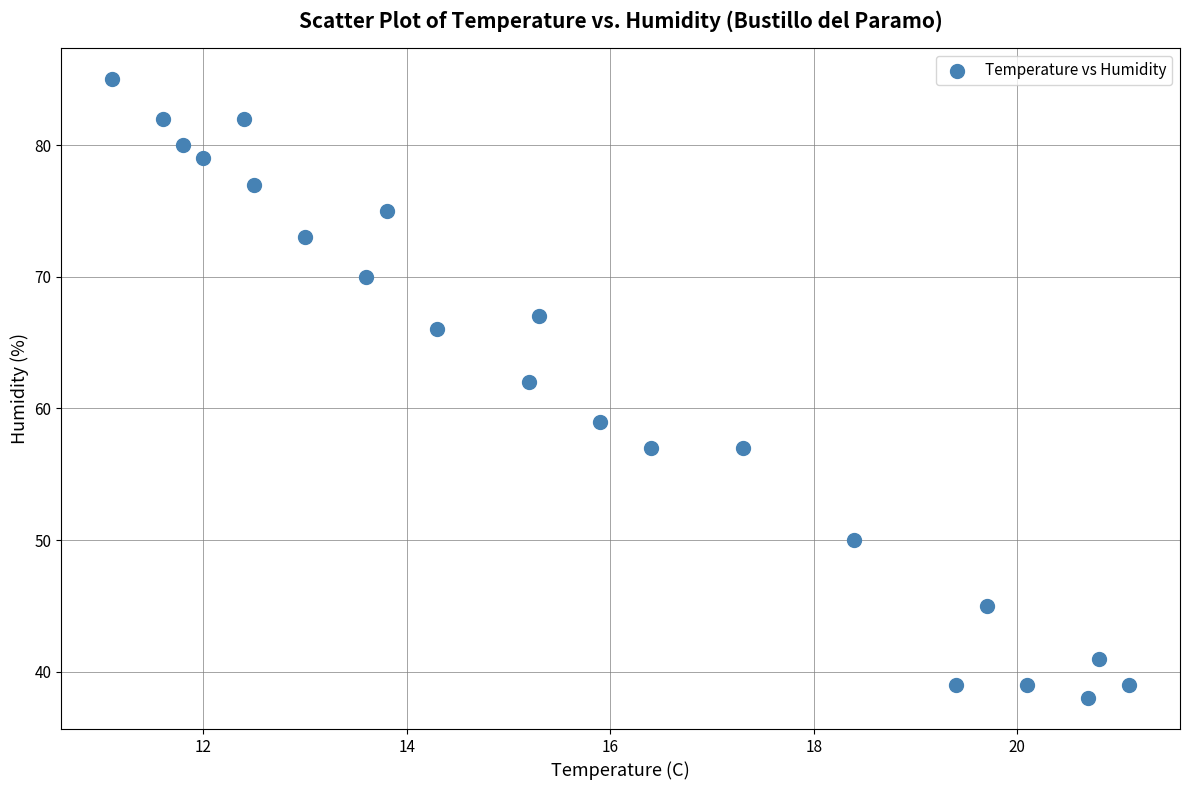

What Y value in the scatter plot is closest to 61?

62